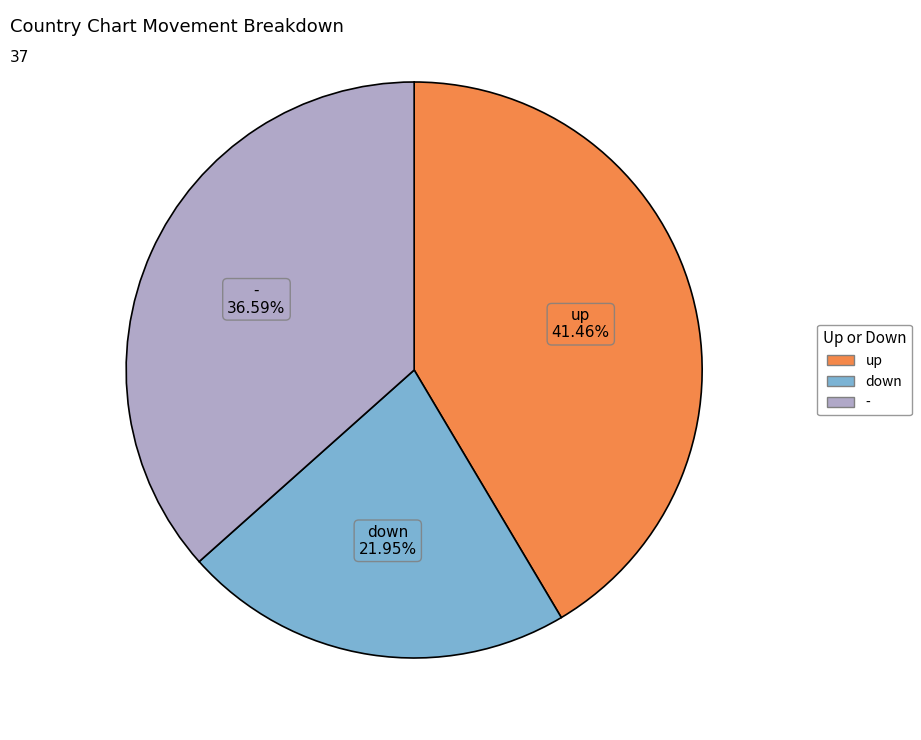

Does up represent more than half of the total?

No